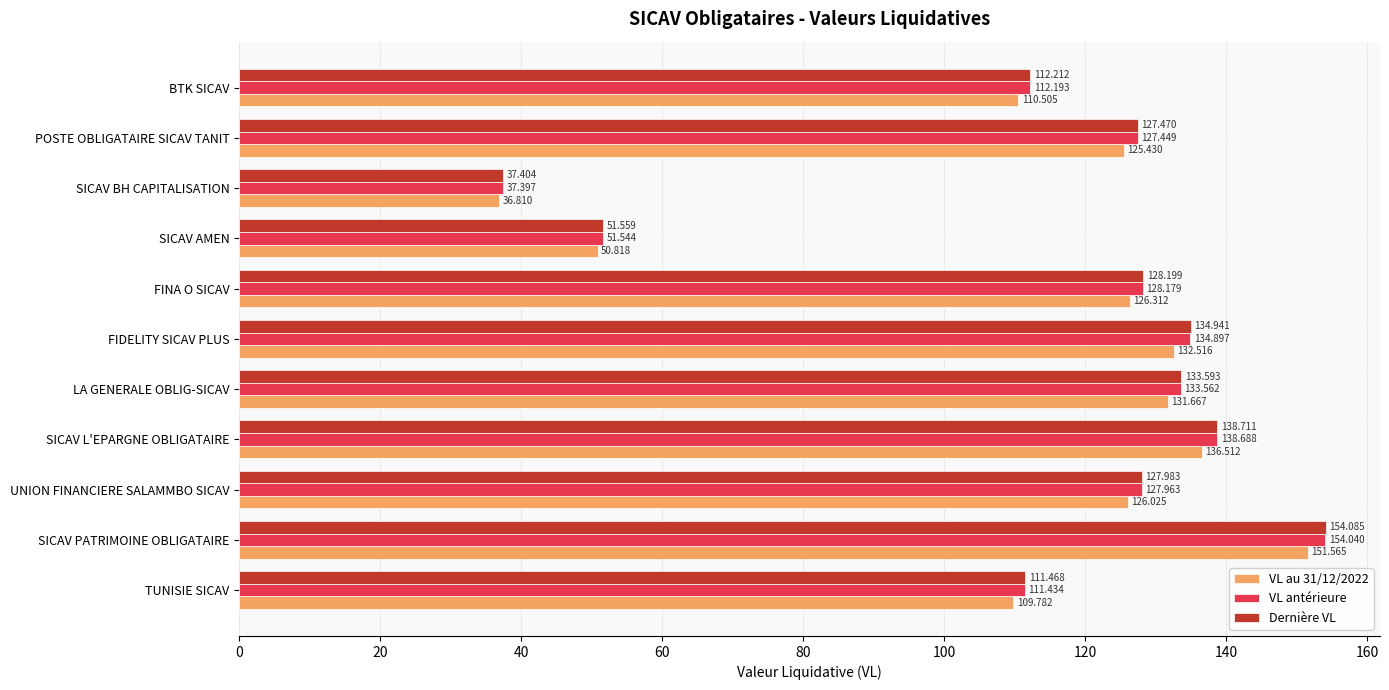

At which category is the sum across all series the highest?

SICAV PATRIMOINE OBLIGATAIRE